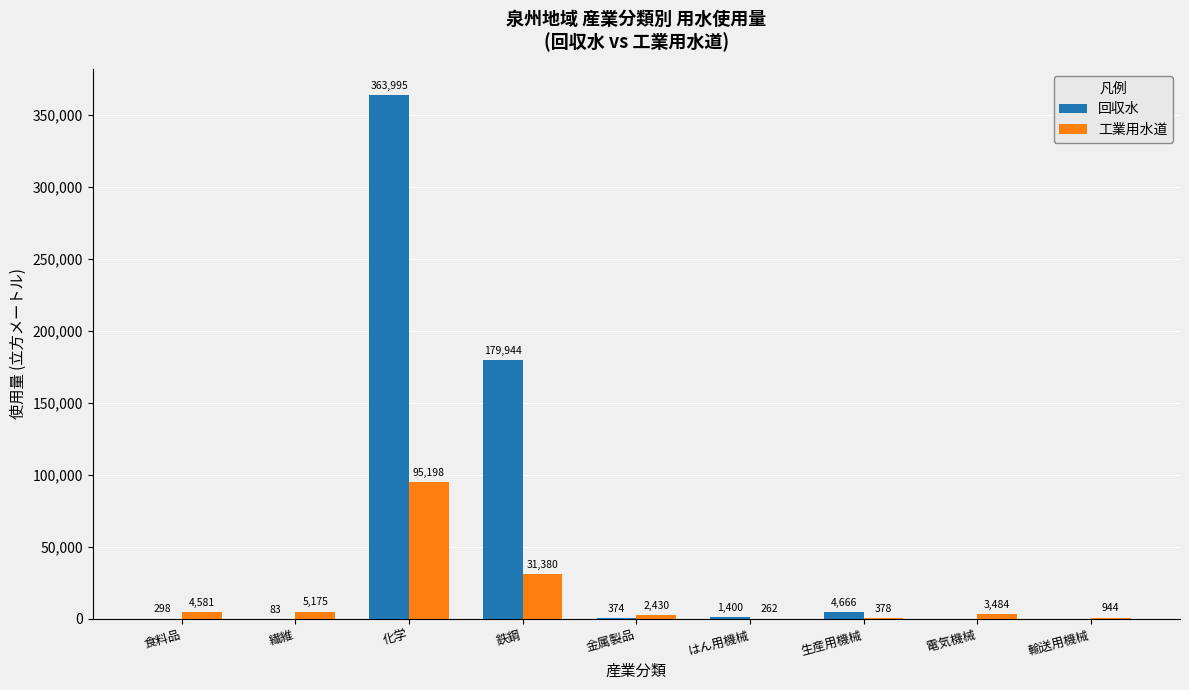

What is the average value of the 工業用水道 series?

15981